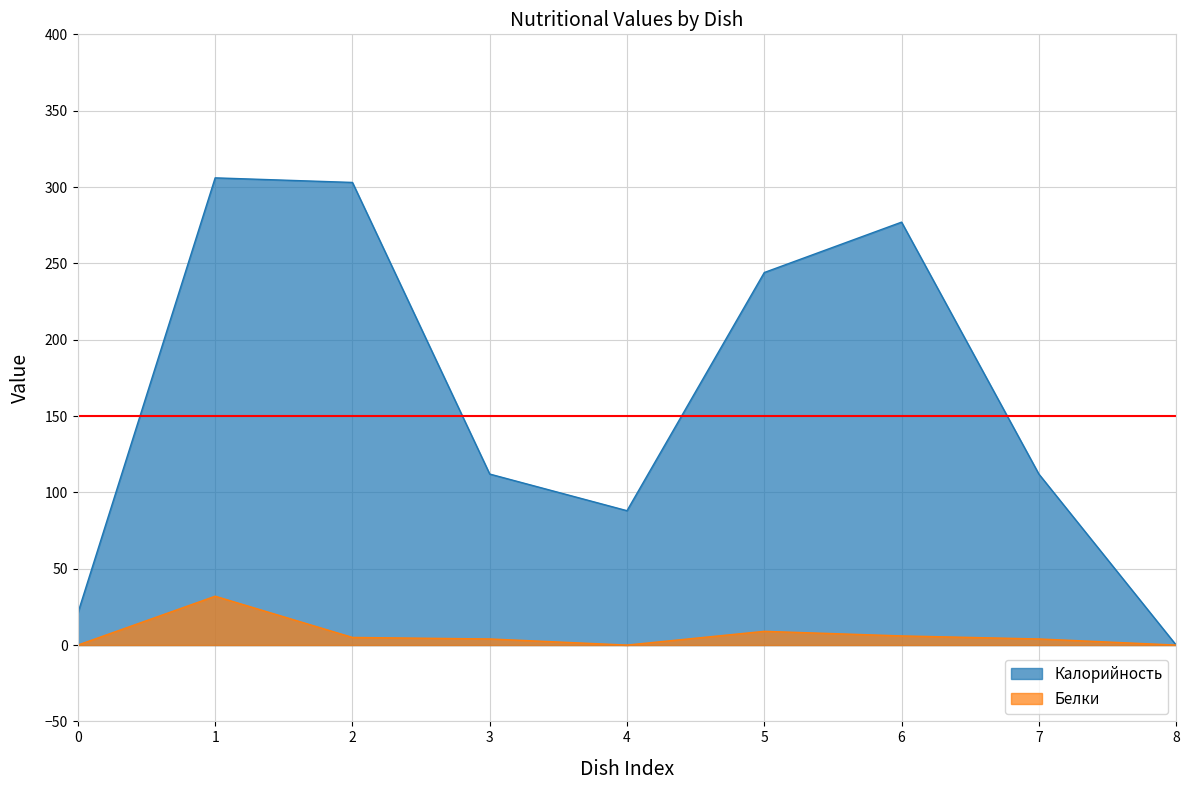

Which series has the largest range (max minus min)?

Калорийность